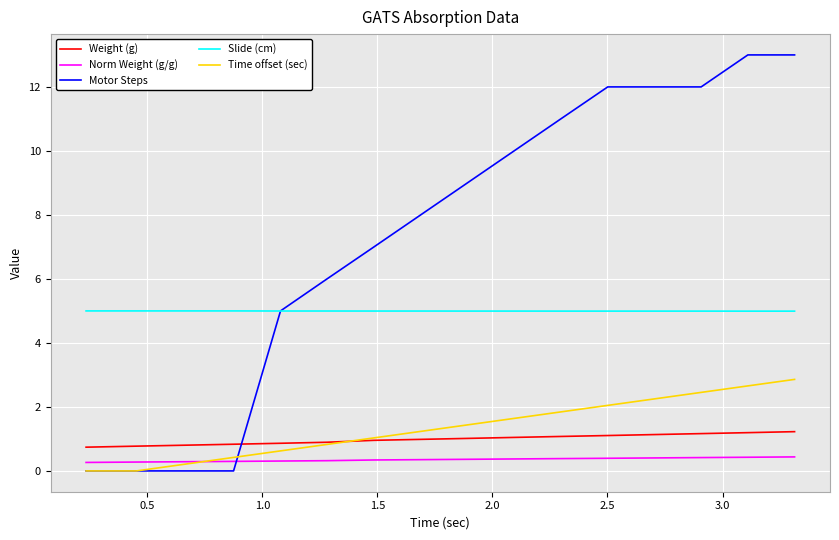

Which series has the largest total across all categories?

Motor Steps